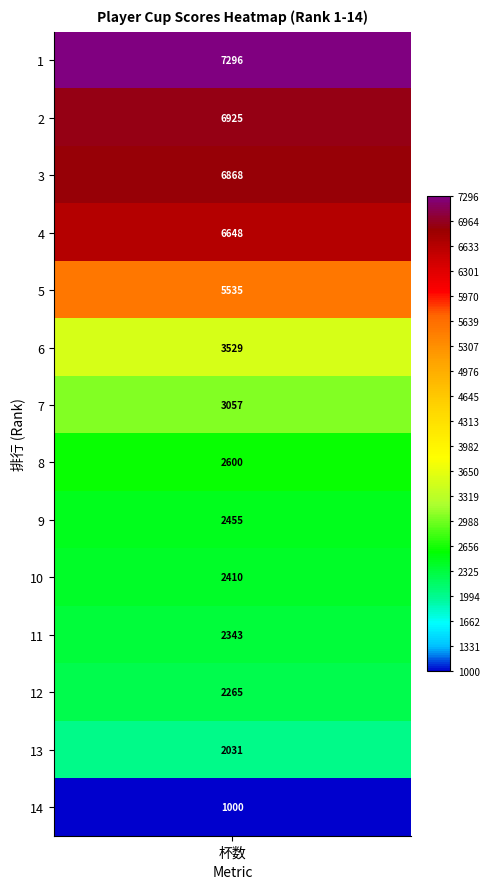

Reading right to left, what are all the values shown in this chart?

1000	2031	2265	2343	2410	2455	2600	3057	3529	5535	6648	6868	6925	7296